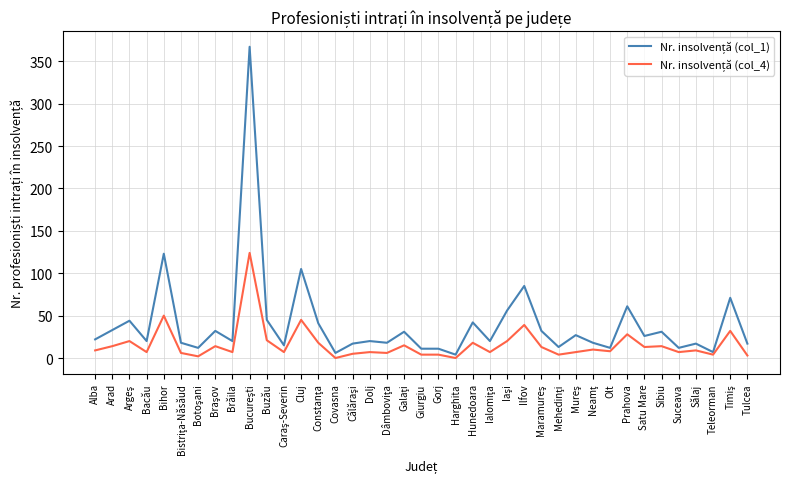

Does the chart display data point markers on the line(s)?

No